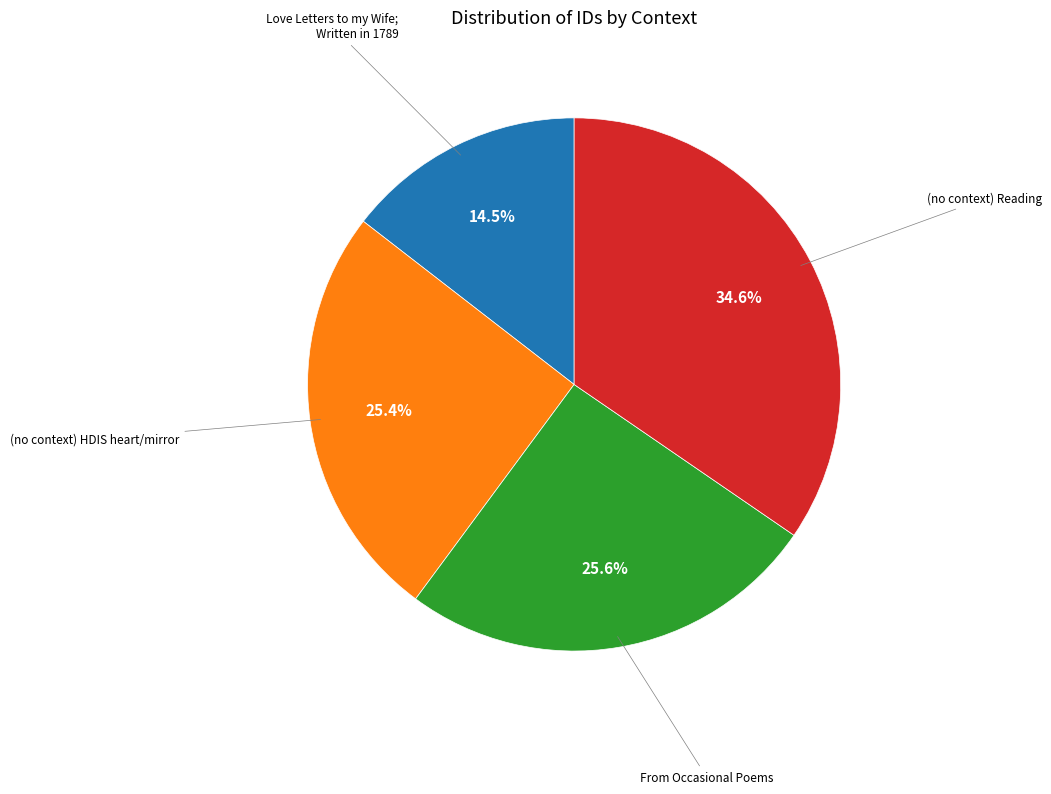

Is there a majority slice in this chart?

No